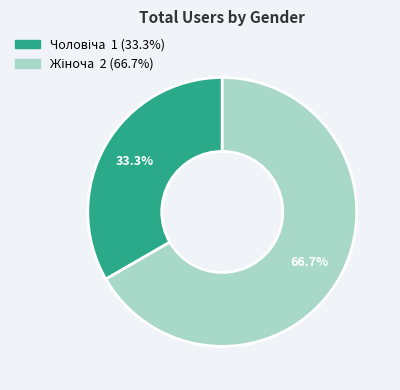

Is there any slice that represents more than half of the pie?

Yes